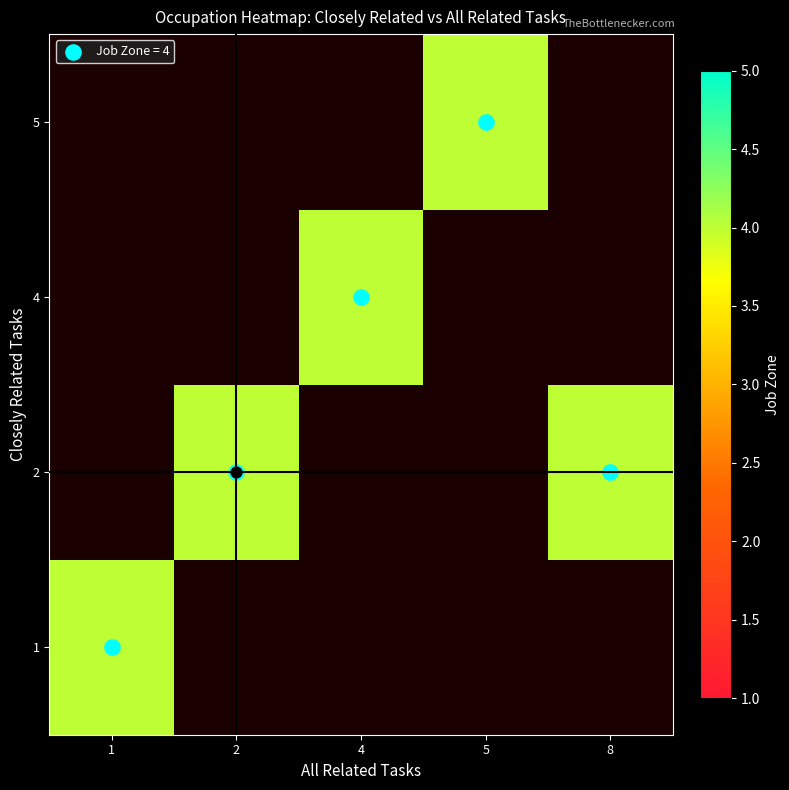

Which category has the lowest value in the all_related series?

4